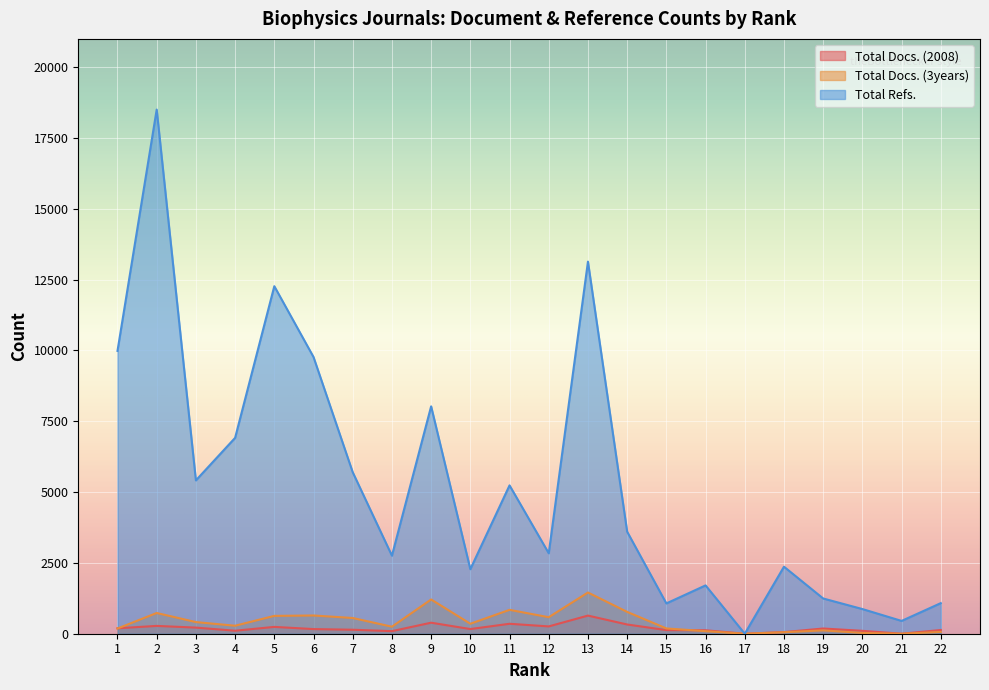

The value of Total Docs. (3years) at 5 is 986. True or false?

False